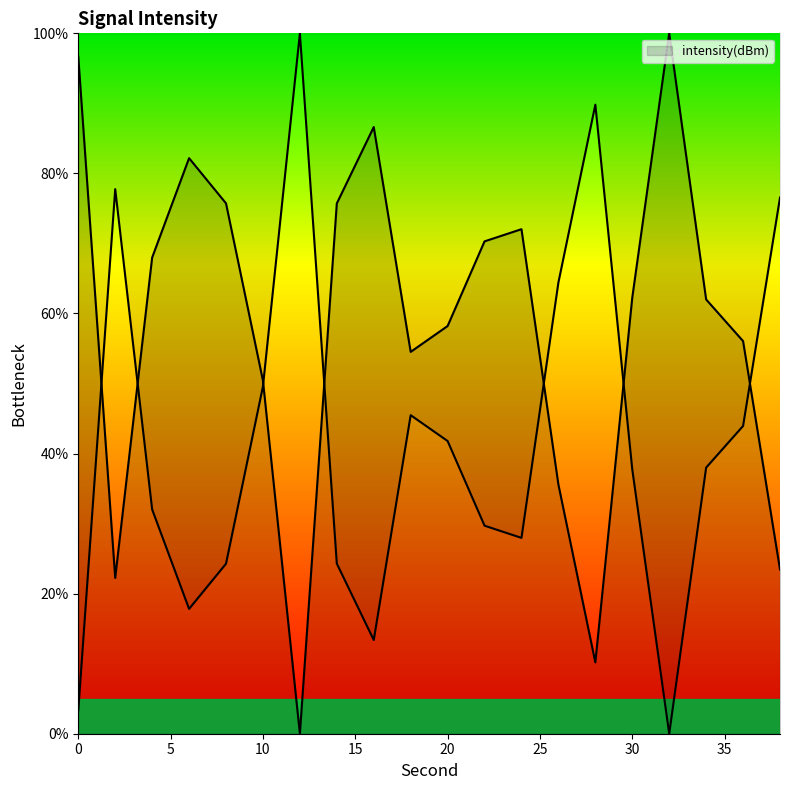

What is the value of the 19th point from the left?

56.1